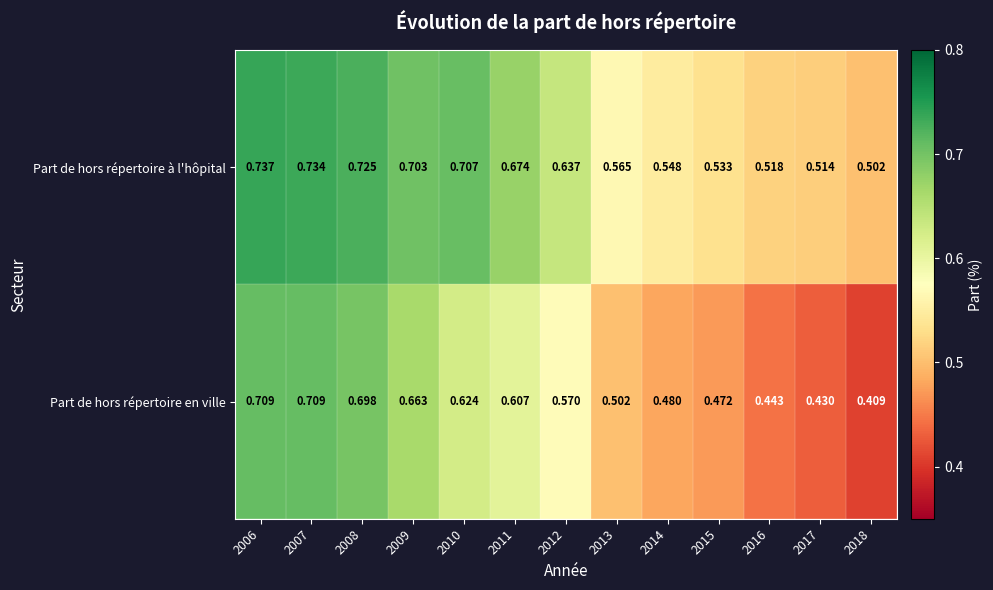

At which category is the sum across all series the highest?

2006